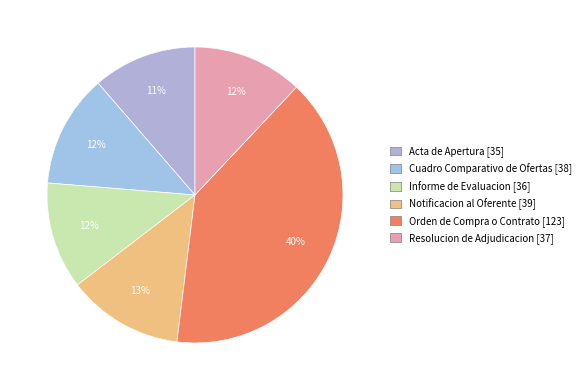

Does Orden de Compra o Contrato represent more than half of the total?

No